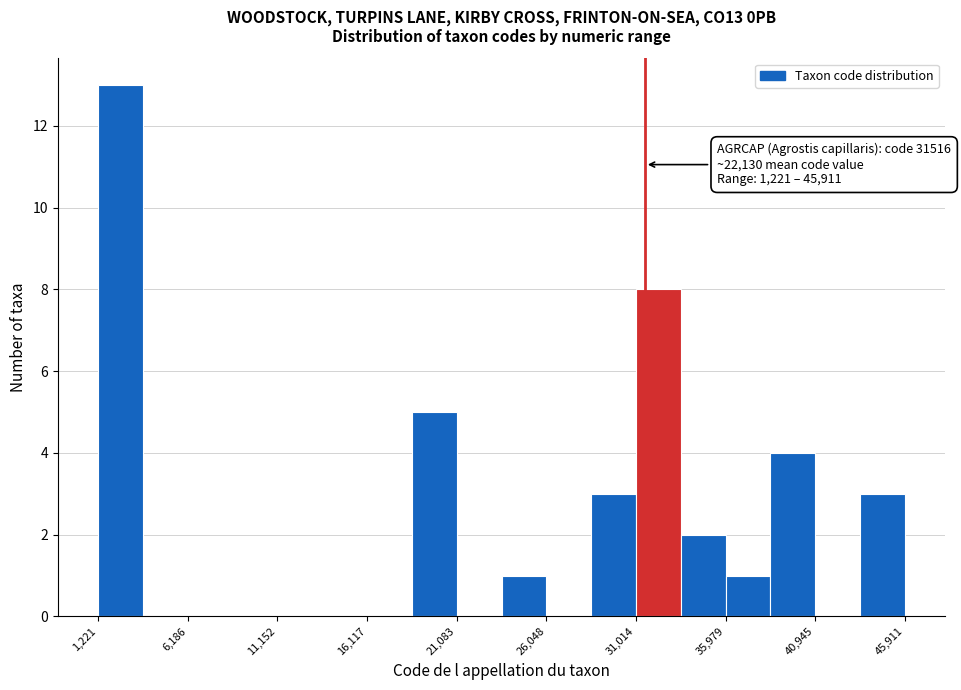

Which range on the x-axis has the tallest bar?

1000 to 3500